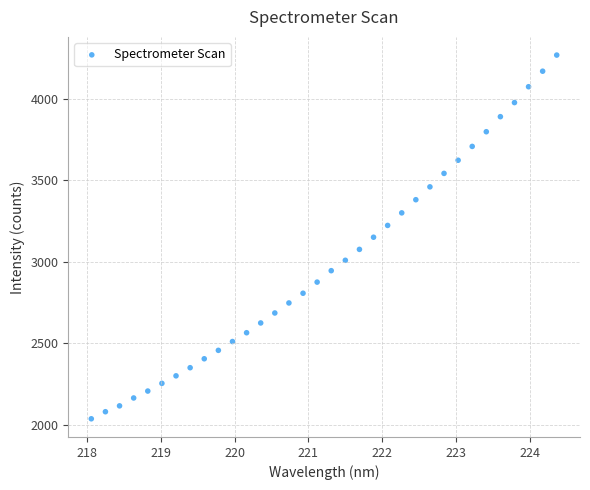

What is the range of X values (max minus min)?

6.3